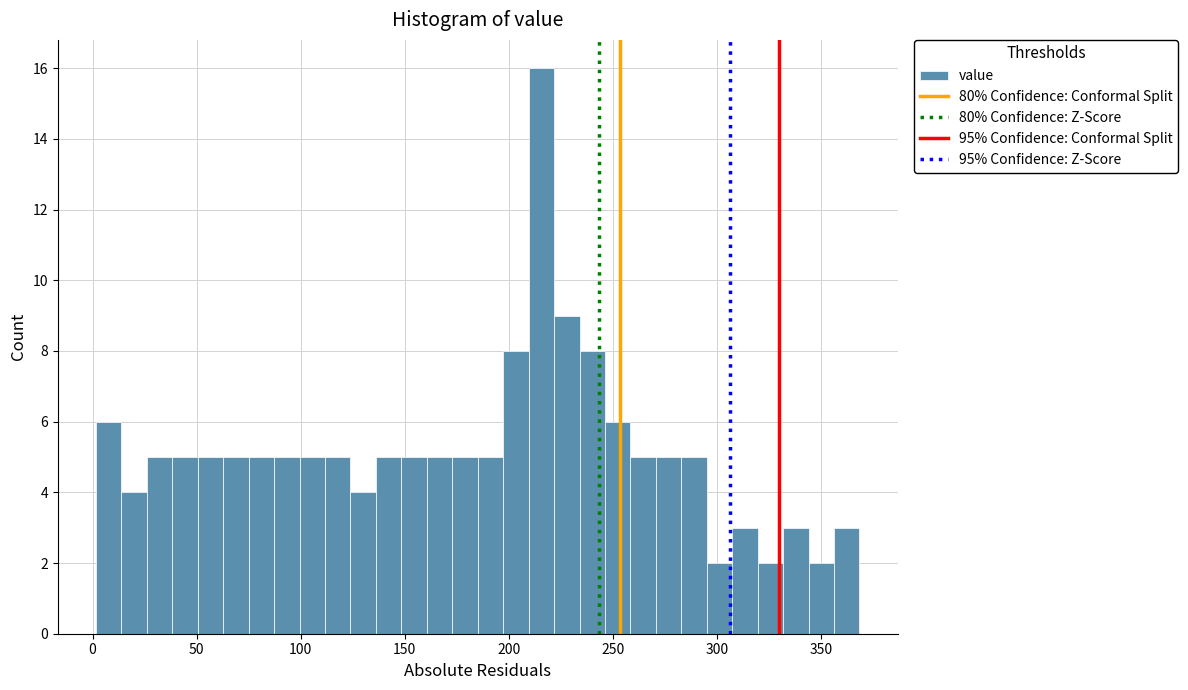

Read against the x-axis, roughly where is the centre of the tallest bar?

215